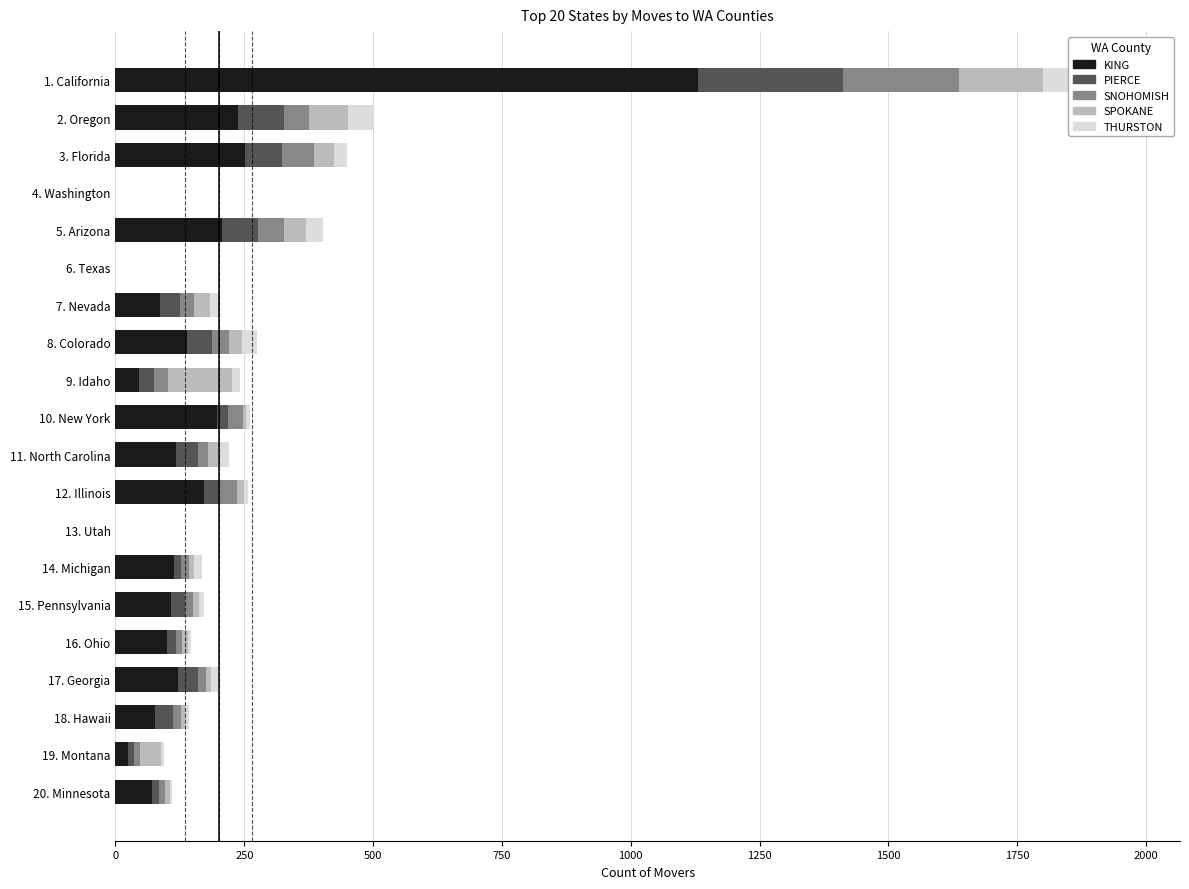

Which series has the largest total across all categories?

KING